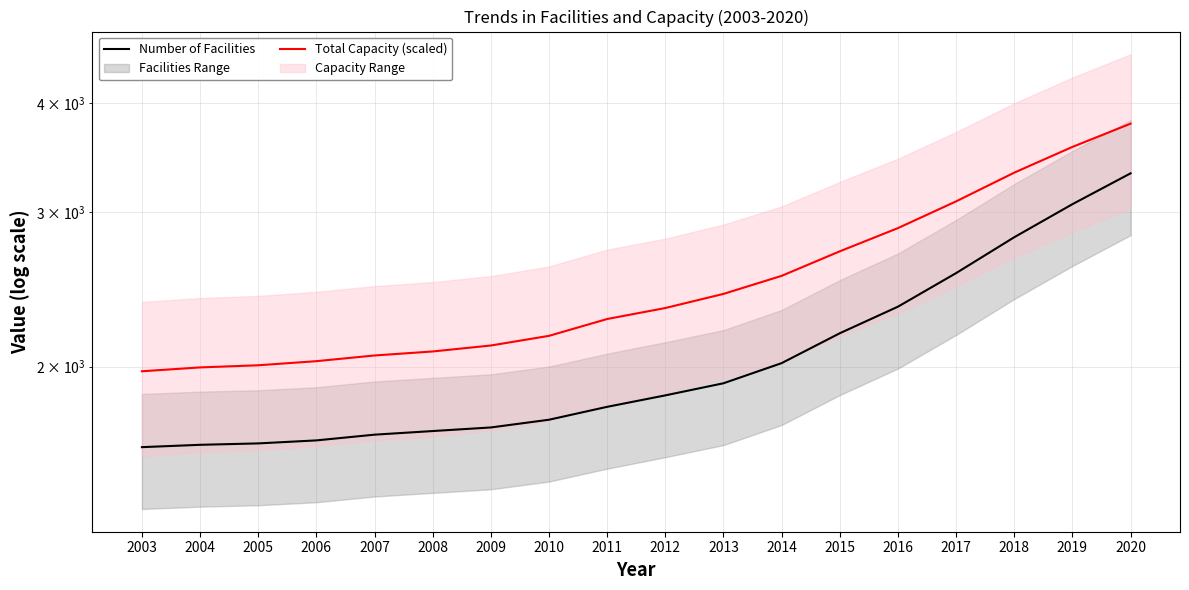

Which label corresponds to the smallest value in the chart?

2003